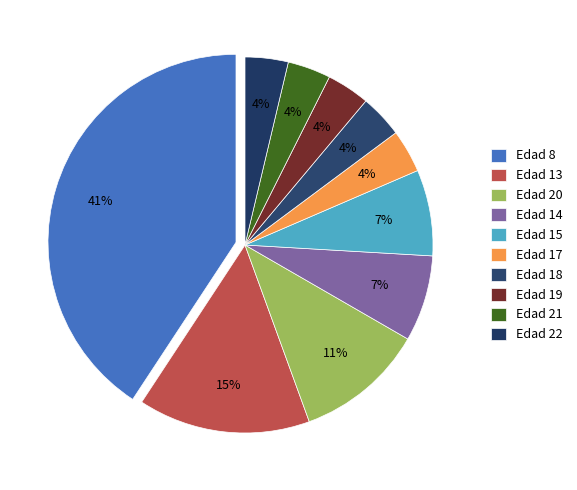

Count the number of slices in the pie.

10